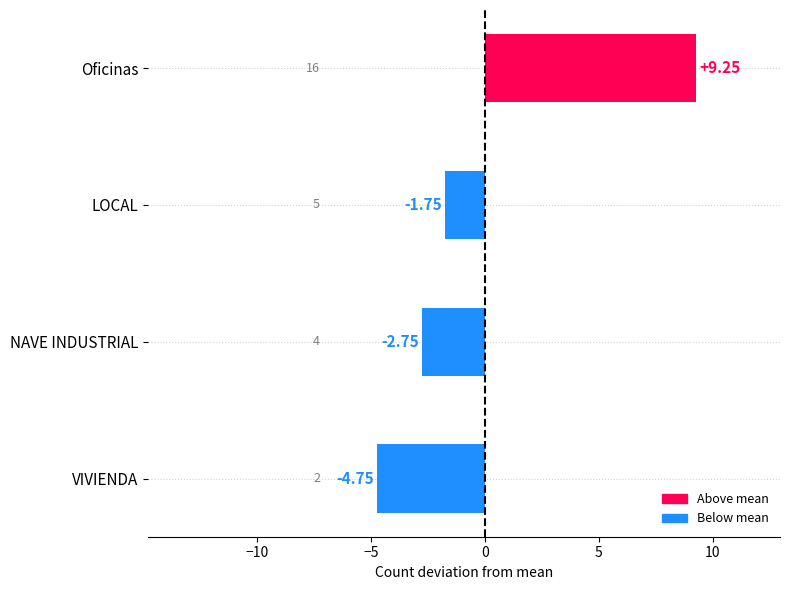

Where is the data nearest to the value 2?

LOCAL